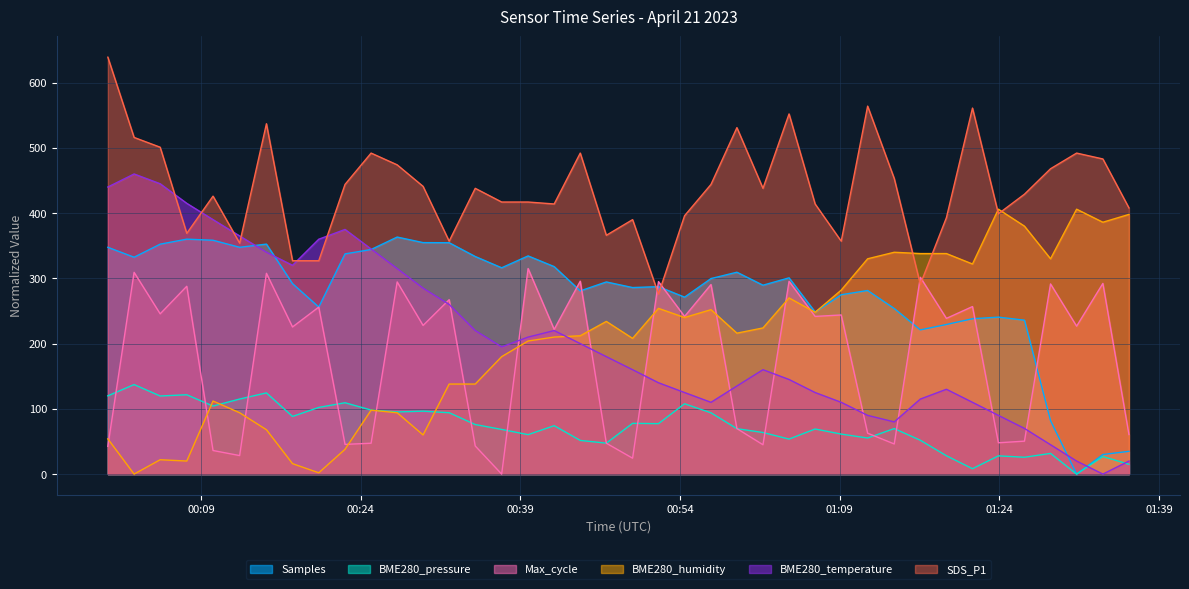

How many values in the BME280_humidity series are below 215?

20